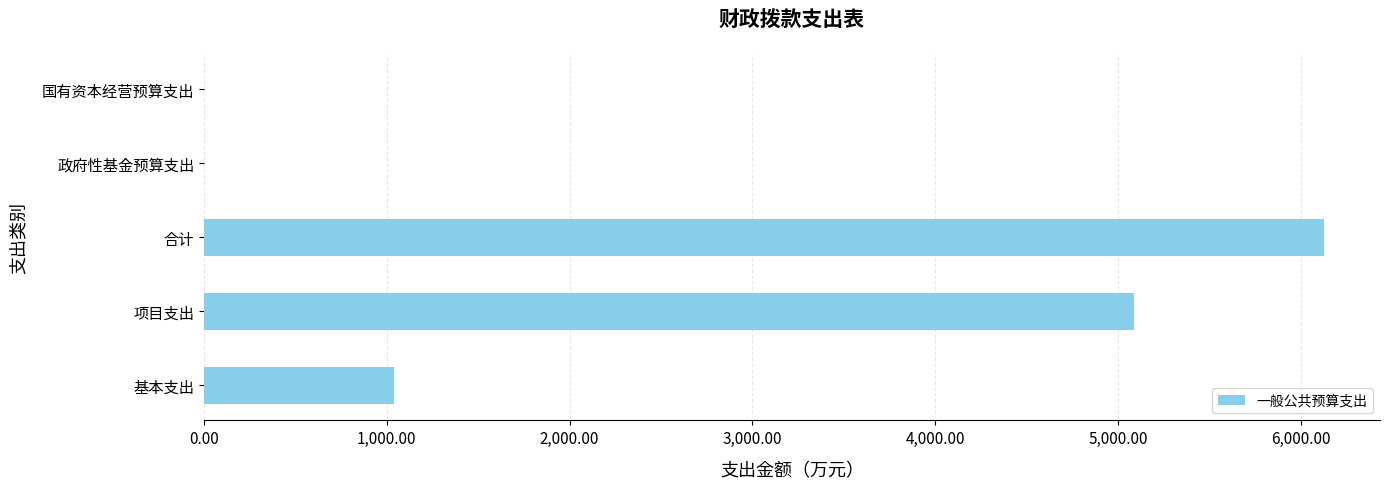

Which label corresponds to the largest value in the chart?

合计